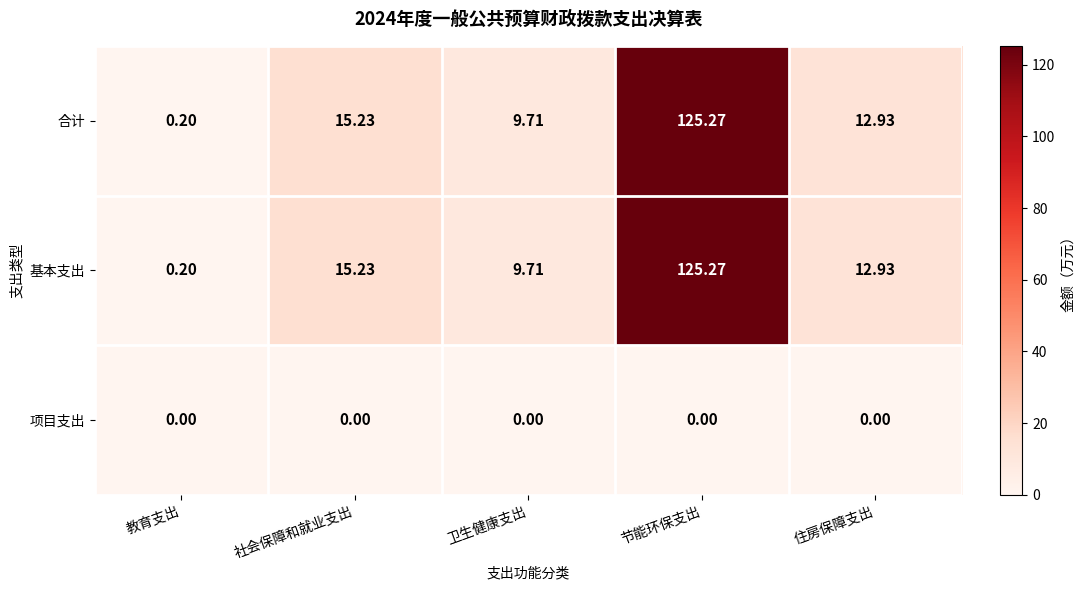

At how many categories does at least one series exceed 6?

4